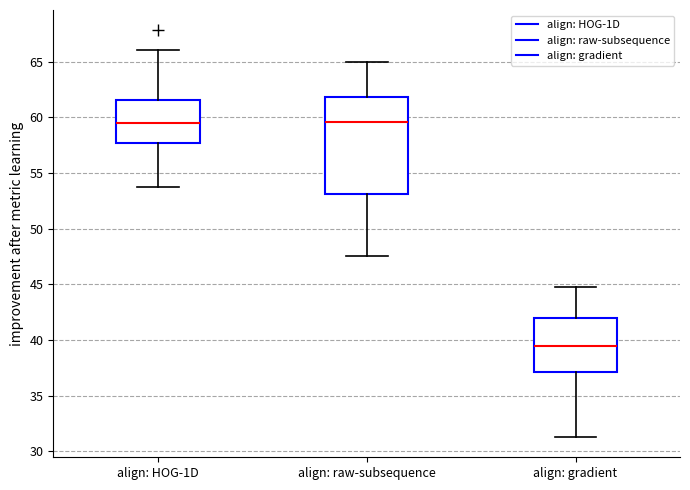

Reading left to right, transcribe this box plot: for each box, give where its median line is, the range the box spans, and where its two whiskers end, as read against the y-axis. The values are not printed on the chart, so give them approximately, as read against the axis.

align: HOG-1D: median 59.5, box 57.5 to 61.5, whiskers 53.5 to 66.0
align: raw-subsequence: median 59.5, box 53.0 to 62.0, whiskers 47.5 to 65.0
align: gradient: median 39.5, box 37.0 to 42.0, whiskers 31.5 to 45.0